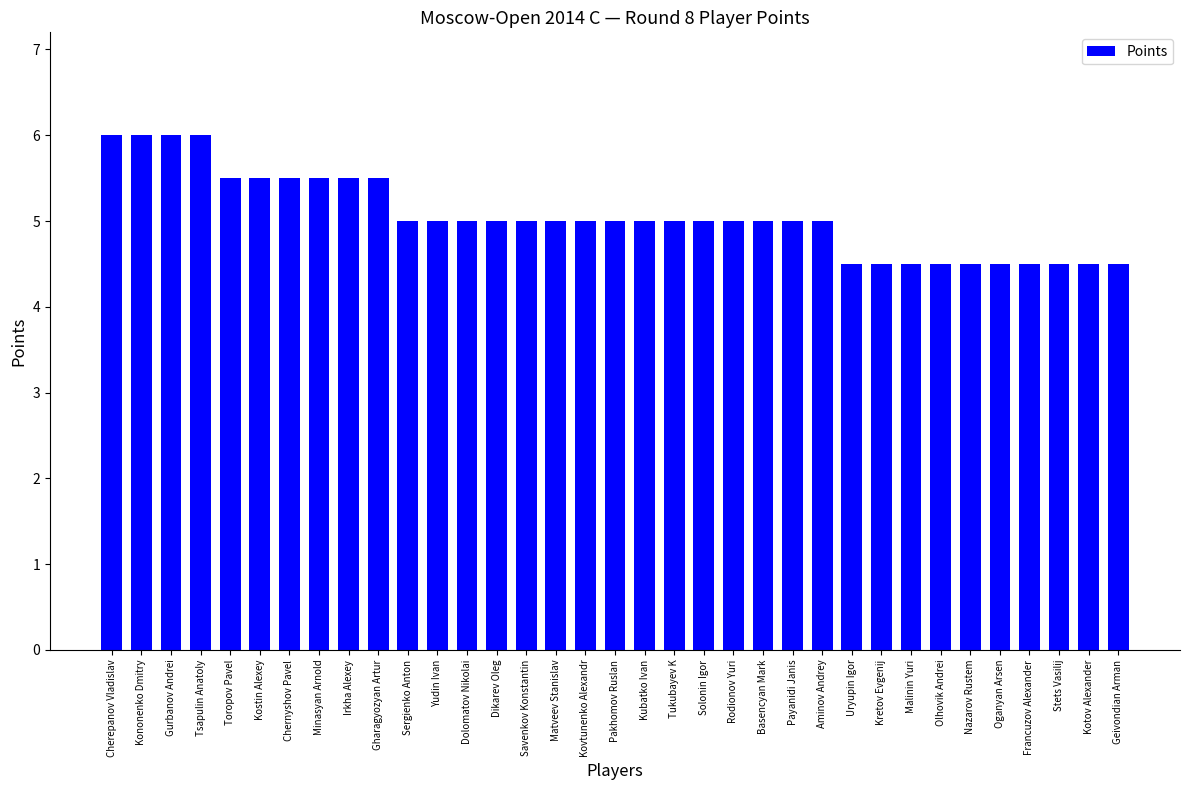

Is it true that the value at Geivondian Arman is 4.5?

True